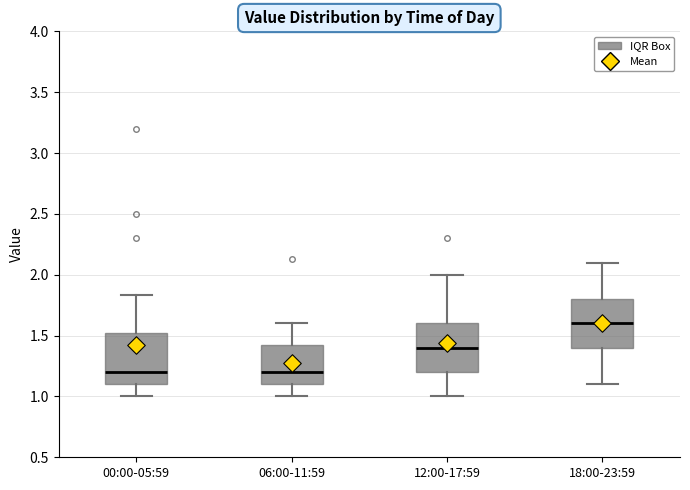

Reading left to right, transcribe this box plot: for each box, give where its median line is, the range the box spans, and where its two whiskers end, as read against the y-axis. The values are not printed on the chart, so give them approximately, as read against the axis.

00:00-05:59: median 1.20, box 1.10 to 1.50, whiskers 1.00 to 1.85
06:00-11:59: median 1.20, box 1.10 to 1.45, whiskers 1.00 to 1.60
12:00-17:59: median 1.40, box 1.20 to 1.60, whiskers 1.00 to 2.00
18:00-23:59: median 1.60, box 1.40 to 1.80, whiskers 1.10 to 2.10